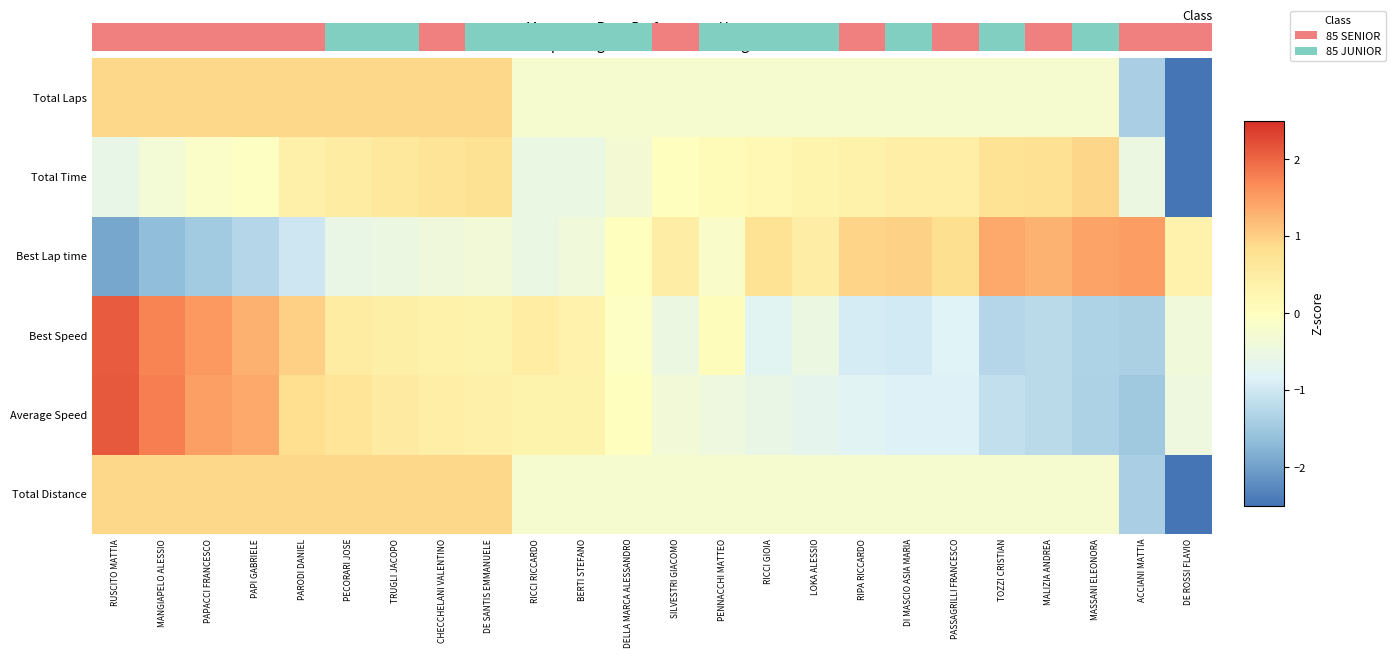

Reading left to right, transcribe all the data shown in this chart.

Total Laps: RUSCITO MATTIA=0.9	MANGIAPELO ALESSIO=0.9	PAPACCI FRANCESCO=0.9	PAPI GABRIELE=0.9	PARODI DANIEL=0.9	PECORARI JOSE=0.9	TRUGLI JACOPO=0.9	CHECCHELANI VALENTINO=0.9	DE SANTIS EMMANUELE=0.9	RICCI RICCARDO=-0.2	BERTI STEFANO=-0.2	DELLA MARCA ALESSANDRO=-0.2	SILVESTRI GIACOMO=-0.2	PENNACCHI MATTEO=-0.2	RICCI GIOIA=-0.2	LOKA ALESSIO=-0.2	RIPA RICCARDO=-0.2	DI MASCIO ASIA MARIA=-0.2	PASSAGRILLI FRANCESCO=-0.2	TOZZI CRISTIAN=-0.2	MALIZIA ANDREA=-0.2	MASSANI ELEONORA=-0.2	ACCIANI MATTIA=-1.4	DE ROSSI FLAVIO=-3.7
Total Time: RUSCITO MATTIA=-0.6	MANGIAPELO ALESSIO=-0.4	PAPACCI FRANCESCO=-0.1	PAPI GABRIELE=-0.0	PARODI DANIEL=0.4	PECORARI JOSE=0.5	TRUGLI JACOPO=0.6	CHECCHELANI VALENTINO=0.7	DE SANTIS EMMANUELE=0.7	RICCI RICCARDO=-0.5	BERTI STEFANO=-0.5	DELLA MARCA ALESSANDRO=-0.3	SILVESTRI GIACOMO=0.0	PENNACCHI MATTEO=0.1	RICCI GIOIA=0.2	LOKA ALESSIO=0.3	RIPA RICCARDO=0.4	DI MASCIO ASIA MARIA=0.4	PASSAGRILLI FRANCESCO=0.4	TOZZI CRISTIAN=0.7	MALIZIA ANDREA=0.8	MASSANI ELEONORA=0.9	ACCIANI MATTIA=-0.5	DE ROSSI FLAVIO=-4.2
Best Lap time: RUSCITO MATTIA=-1.9	MANGIAPELO ALESSIO=-1.7	PAPACCI FRANCESCO=-1.5	PAPI GABRIELE=-1.3	PARODI DANIEL=-1.0	PECORARI JOSE=-0.6	TRUGLI JACOPO=-0.5	CHECCHELANI VALENTINO=-0.4	DE SANTIS EMMANUELE=-0.4	RICCI RICCARDO=-0.5	BERTI STEFANO=-0.4	DELLA MARCA ALESSANDRO=-0.0	SILVESTRI GIACOMO=0.5	PENNACCHI MATTEO=-0.1	RICCI GIOIA=0.7	LOKA ALESSIO=0.5	RIPA RICCARDO=0.9	DI MASCIO ASIA MARIA=1.0	PASSAGRILLI FRANCESCO=0.8	TOZZI CRISTIAN=1.4	MALIZIA ANDREA=1.3	MASSANI ELEONORA=1.4	ACCIANI MATTIA=1.5	DE ROSSI FLAVIO=0.3
Best Speed: RUSCITO MATTIA=2.1	MANGIAPELO ALESSIO=1.8	PAPACCI FRANCESCO=1.5	PAPI GABRIELE=1.3	PARODI DANIEL=1.0	PECORARI JOSE=0.5	TRUGLI JACOPO=0.4	CHECCHELANI VALENTINO=0.4	DE SANTIS EMMANUELE=0.3	RICCI RICCARDO=0.5	BERTI STEFANO=0.3	DELLA MARCA ALESSANDRO=-0.1	SILVESTRI GIACOMO=-0.5	PENNACCHI MATTEO=0.1	RICCI GIOIA=-0.7	LOKA ALESSIO=-0.5	RIPA RICCARDO=-0.9	DI MASCIO ASIA MARIA=-1.0	PASSAGRILLI FRANCESCO=-0.8	TOZZI CRISTIAN=-1.3	MALIZIA ANDREA=-1.2	MASSANI ELEONORA=-1.3	ACCIANI MATTIA=-1.4	DE ROSSI FLAVIO=-0.4
Average Speed: RUSCITO MATTIA=2.1	MANGIAPELO ALESSIO=1.8	PAPACCI FRANCESCO=1.5	PAPI GABRIELE=1.4	PARODI DANIEL=0.8	PECORARI JOSE=0.7	TRUGLI JACOPO=0.5	CHECCHELANI VALENTINO=0.4	DE SANTIS EMMANUELE=0.4	RICCI RICCARDO=0.3	BERTI STEFANO=0.3	DELLA MARCA ALESSANDRO=0.0	SILVESTRI GIACOMO=-0.4	PENNACCHI MATTEO=-0.5	RICCI GIOIA=-0.6	LOKA ALESSIO=-0.7	RIPA RICCARDO=-0.8	DI MASCIO ASIA MARIA=-0.9	PASSAGRILLI FRANCESCO=-0.9	TOZZI CRISTIAN=-1.1	MALIZIA ANDREA=-1.2	MASSANI ELEONORA=-1.4	ACCIANI MATTIA=-1.5	DE ROSSI FLAVIO=-0.5
Total Distance: RUSCITO MATTIA=0.9	MANGIAPELO ALESSIO=0.9	PAPACCI FRANCESCO=0.9	PAPI GABRIELE=0.9	PARODI DANIEL=0.9	PECORARI JOSE=0.9	TRUGLI JACOPO=0.9	CHECCHELANI VALENTINO=0.9	DE SANTIS EMMANUELE=0.9	RICCI RICCARDO=-0.2	BERTI STEFANO=-0.2	DELLA MARCA ALESSANDRO=-0.2	SILVESTRI GIACOMO=-0.2	PENNACCHI MATTEO=-0.2	RICCI GIOIA=-0.2	LOKA ALESSIO=-0.2	RIPA RICCARDO=-0.2	DI MASCIO ASIA MARIA=-0.2	PASSAGRILLI FRANCESCO=-0.2	TOZZI CRISTIAN=-0.2	MALIZIA ANDREA=-0.2	MASSANI ELEONORA=-0.2	ACCIANI MATTIA=-1.4	DE ROSSI FLAVIO=-3.7